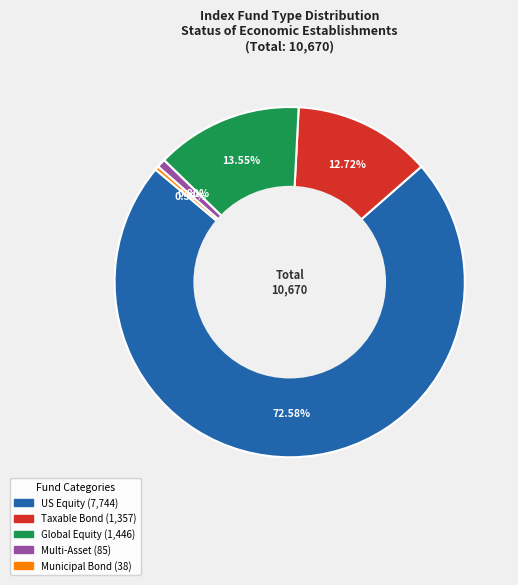

What is the ratio of the value at US Equity to the value at Taxable Bond?

5.7